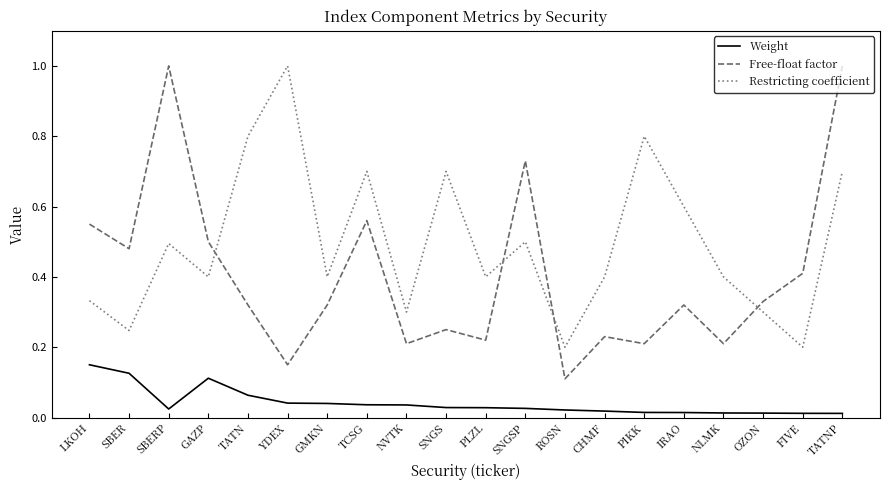

What are all the series names shown in the legend?

Weight, Free-float factor, Restricting coefficient